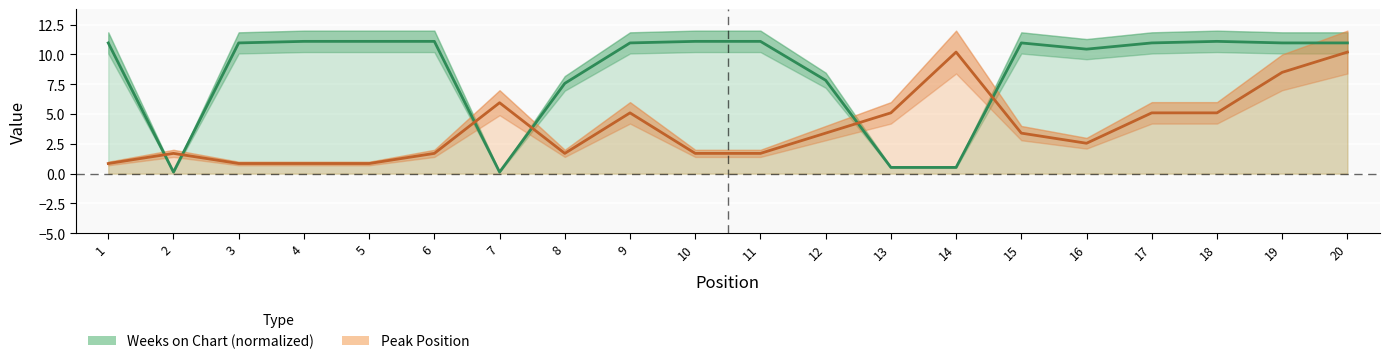

How many interior local peaks does the Weeks on Chart series have?

2